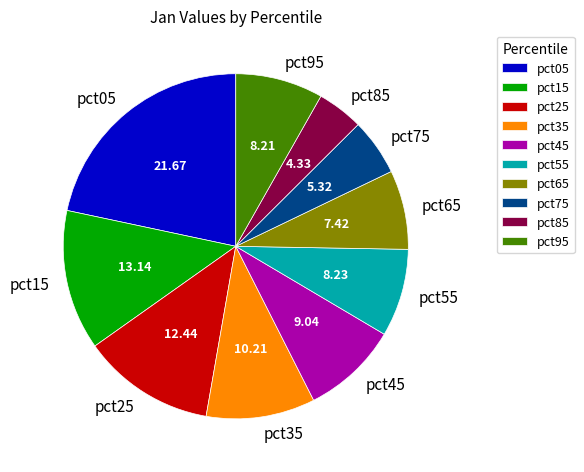

The pct35 slice represents 1% of the pie. True or false?

False